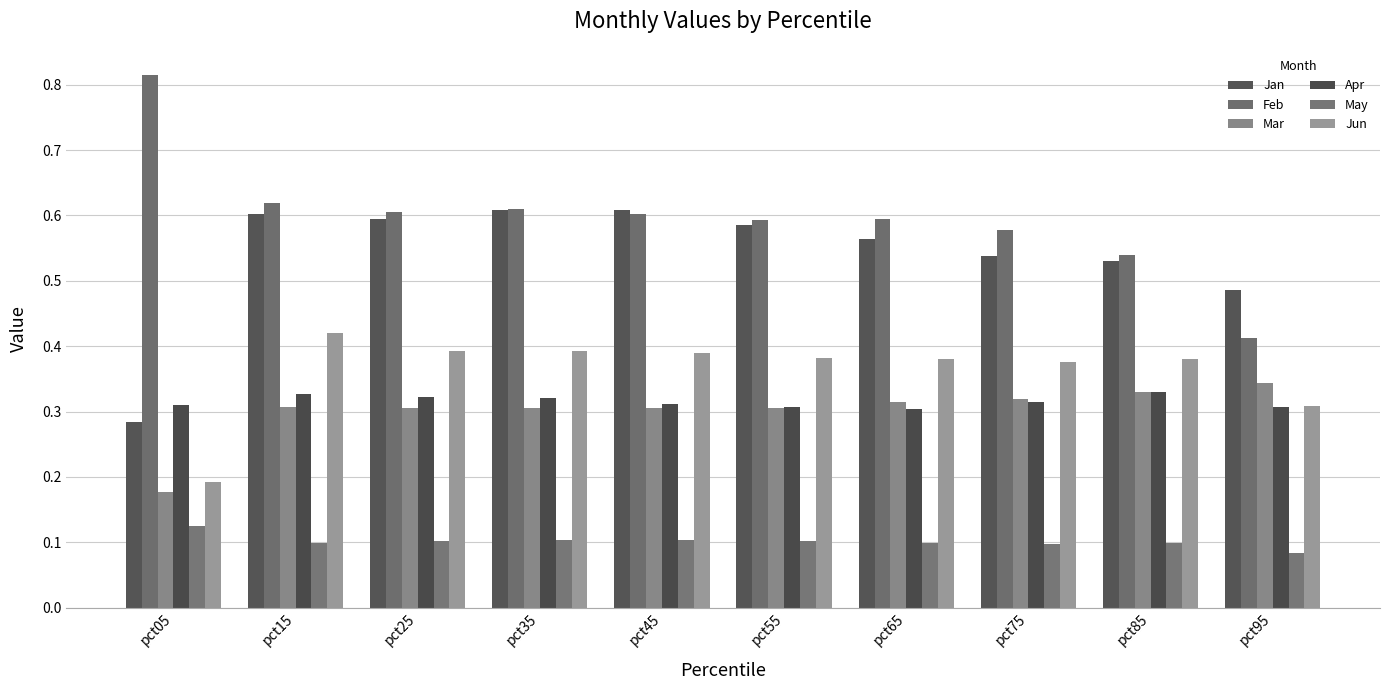

Which has a higher value, pct75 or pct25?

pct25